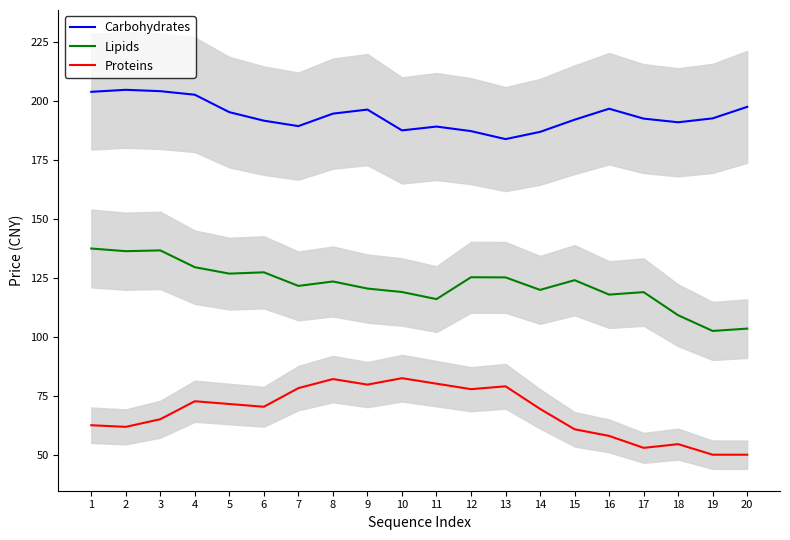

List the series in order of their peak value, highest first.

Carbohydrates, Lipids, Proteins